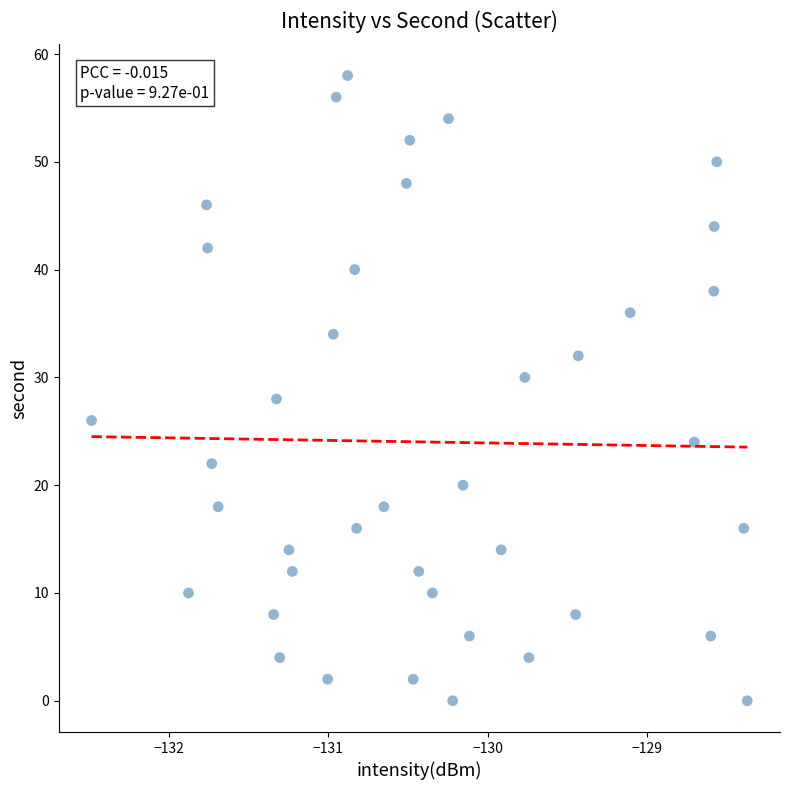

What is the range of Y values (max minus min)?

58